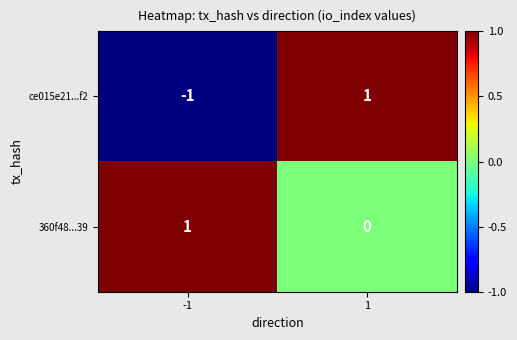

The value of 360f48...39 at -1 is 2. True or false?

False